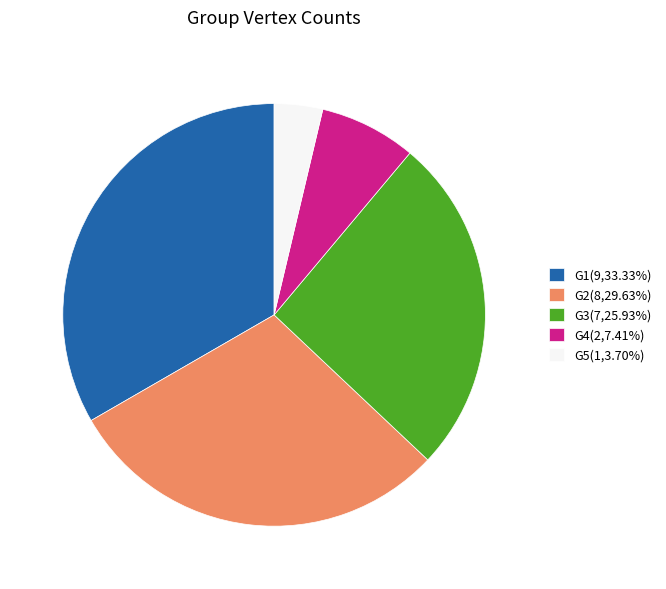

Is the sum of G4(2,7.41%) and G2(8,29.63%) greater than half?

No